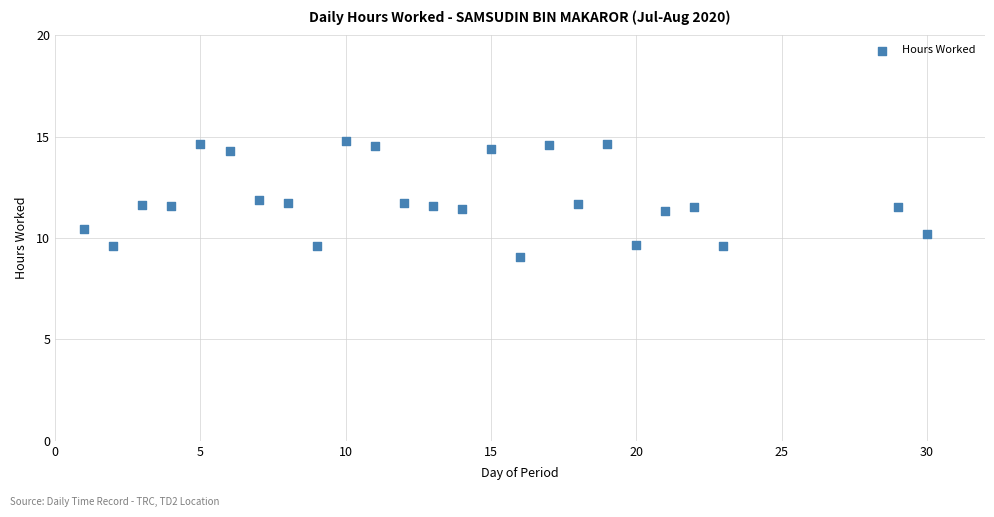

What is the range of X values (max minus min)?

29.0